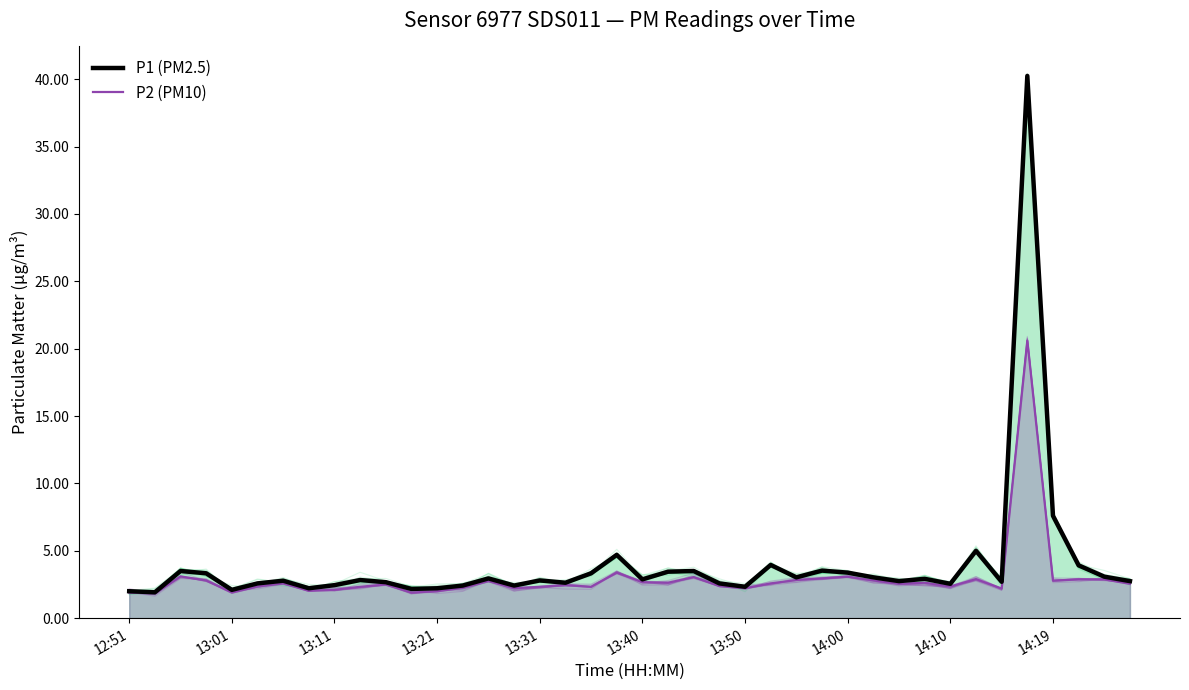

What is the difference between the second highest and second lowest values in the P1 (PM2.5) series?

5.6